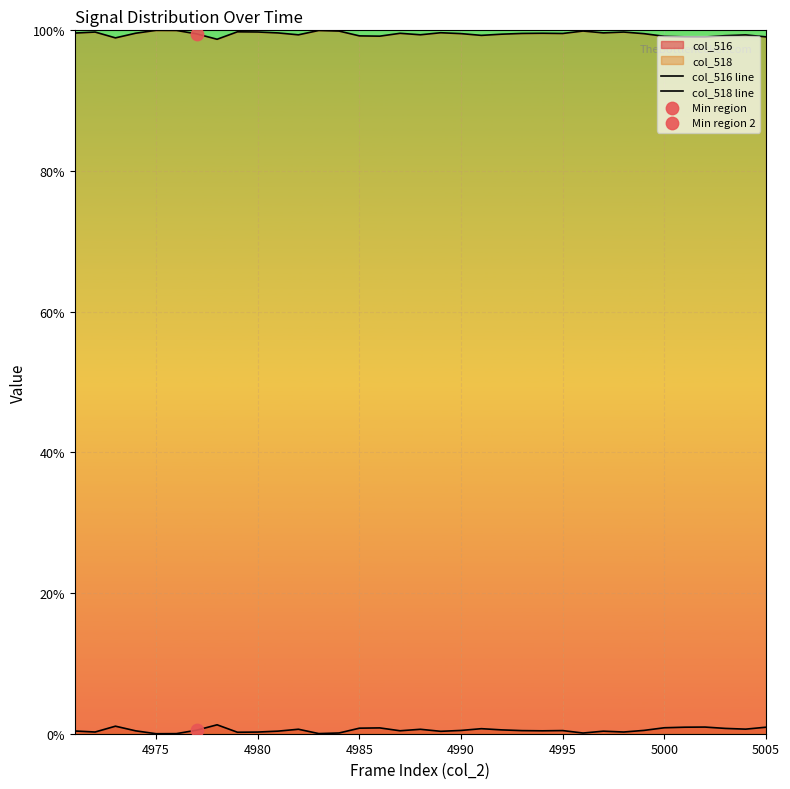

Which series reaches the minimum Y coordinate?

col_516 line